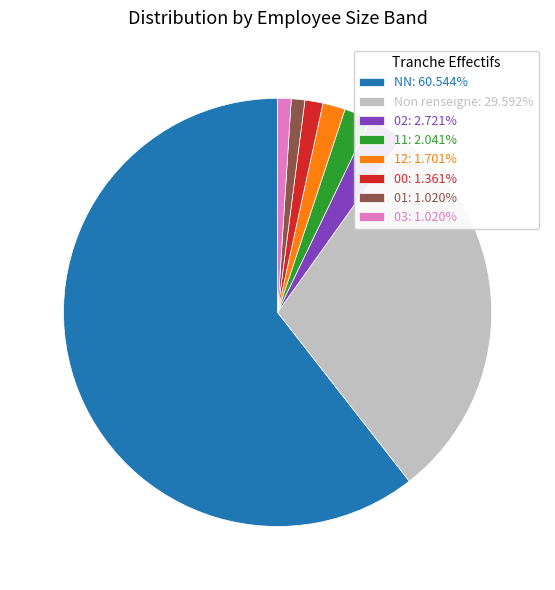

Is the sum of 03: 1.020% and Non renseigne: 29.592% greater than half?

No